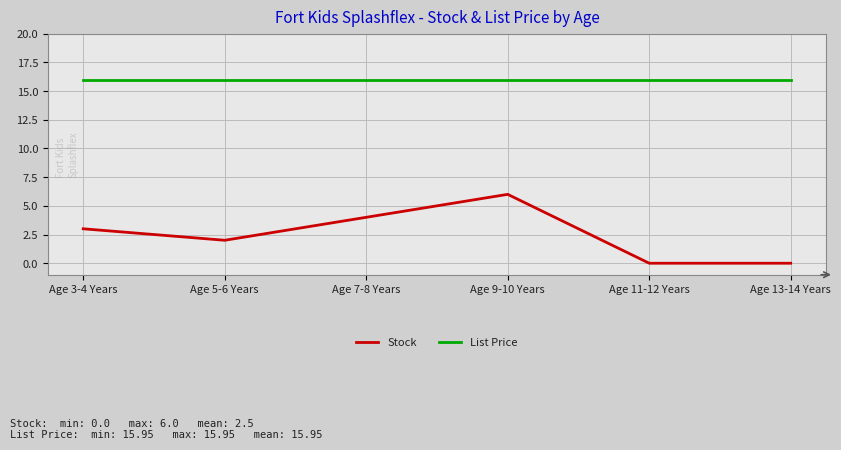

At how many categories does at least one series exceed 6?

6